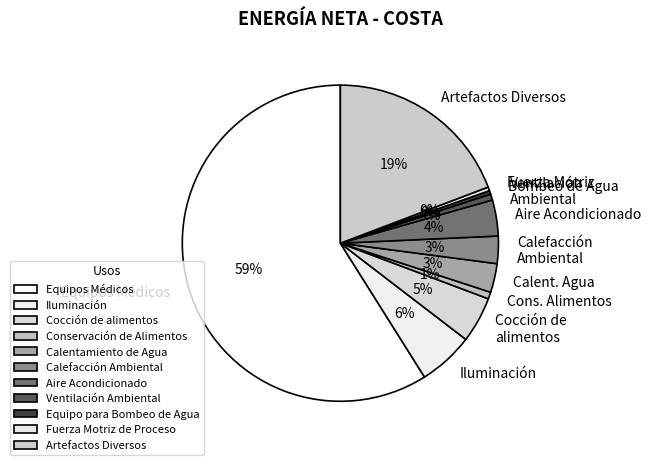

Does Equipos Médicos account for over 50% of the chart?

Yes